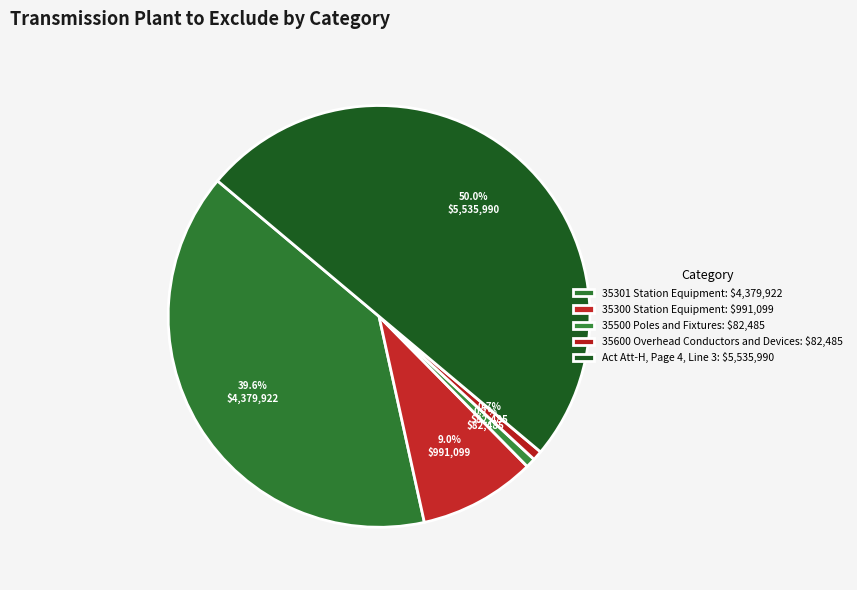

To the nearest percent, what percentage of the pie is 35301 Station Equipment?

40%